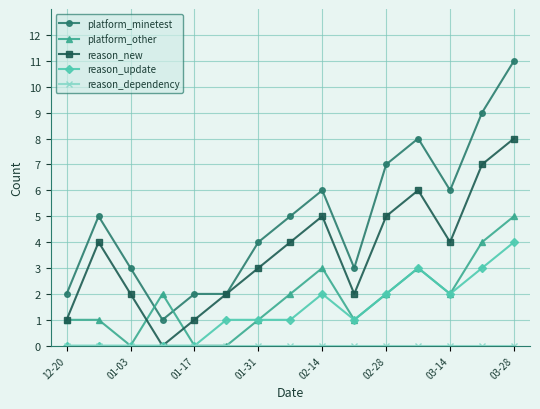

True or false: platform_other has more than 2 points higher than both neighbors.

True